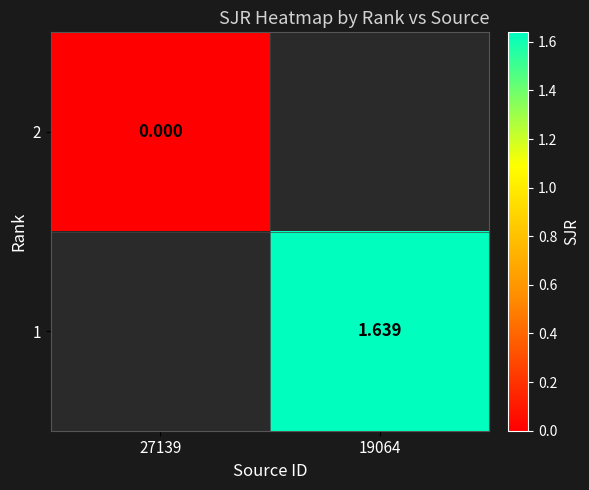

Count the number of categories in the chart.

2